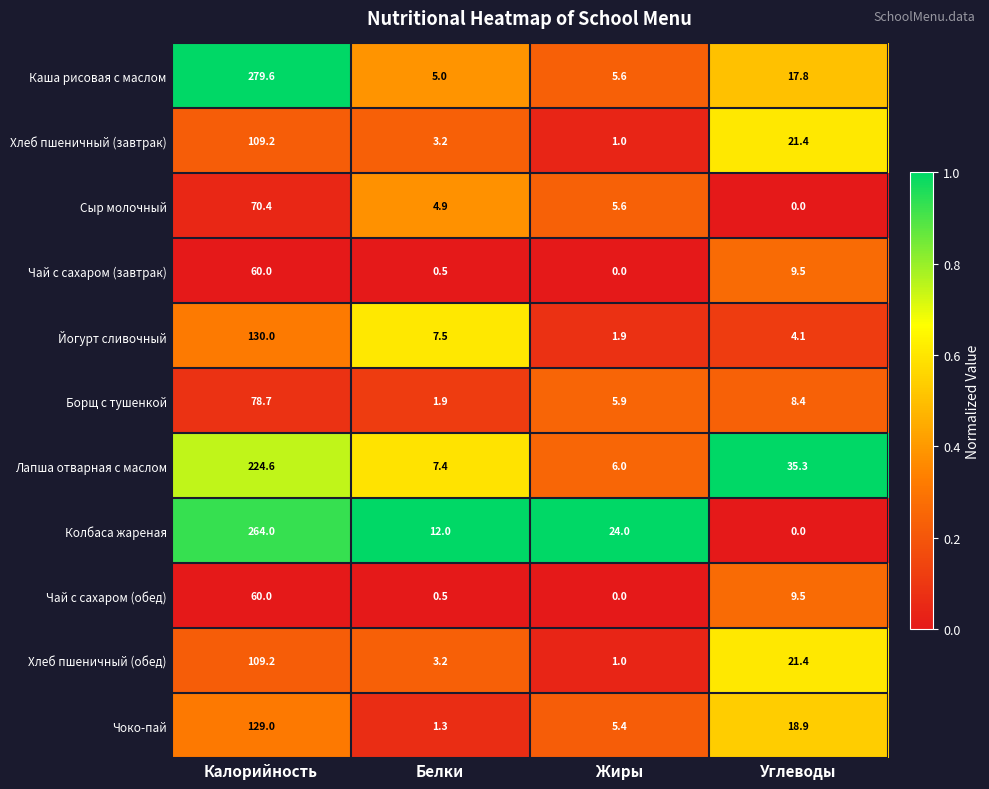

What is the sum of the Сыр молочный values at Жиры and Калорийность?

76.0